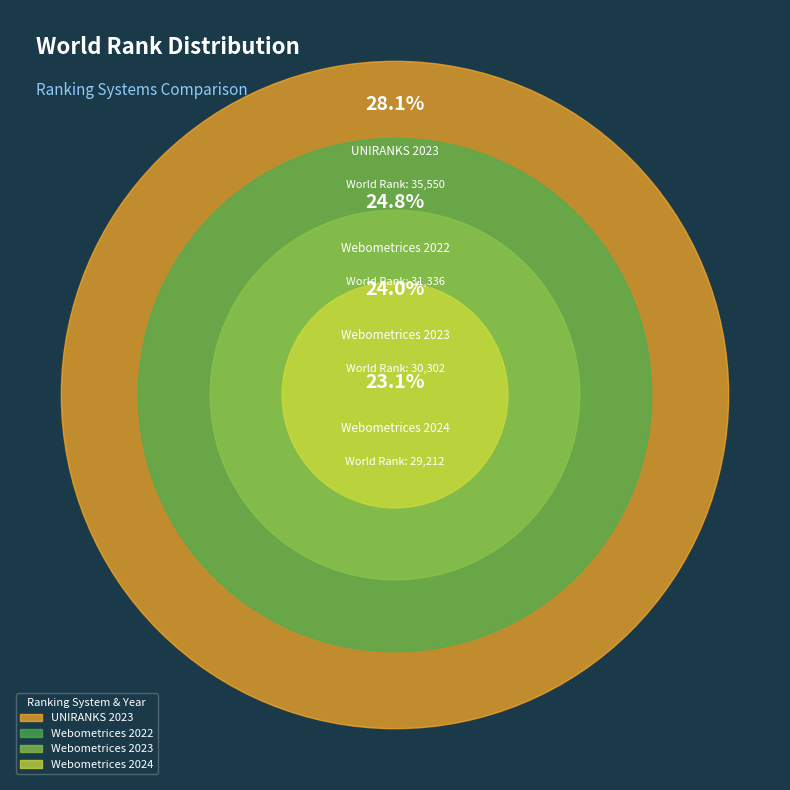

To the nearest percent, what is the difference between the largest and smallest slice percentages?

5%